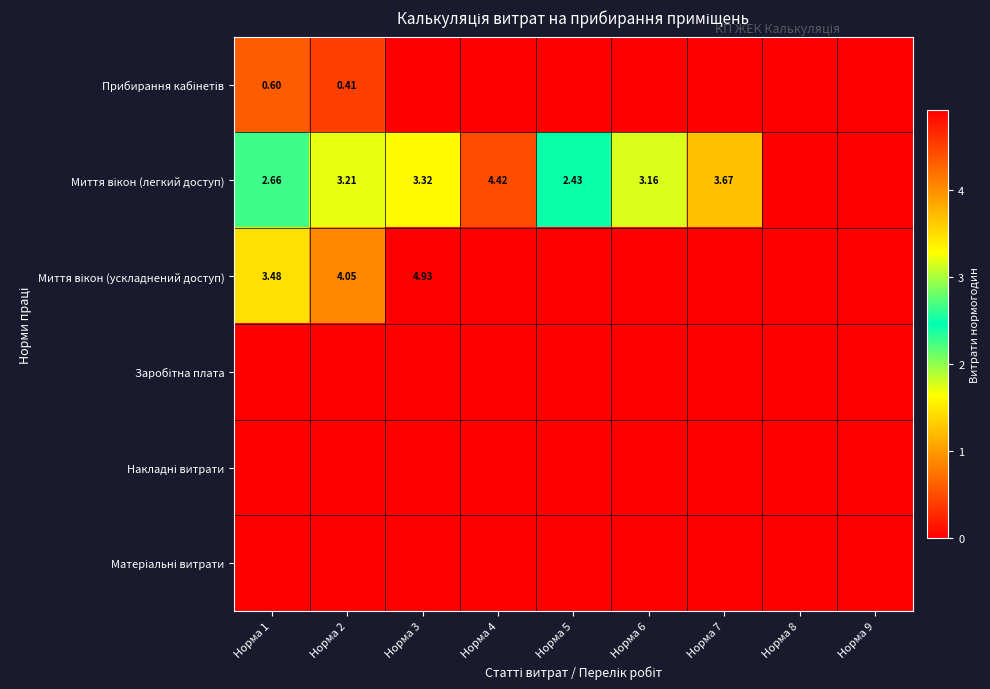

Which series has the largest total across all categories?

Миття вікон (легкий доступ)